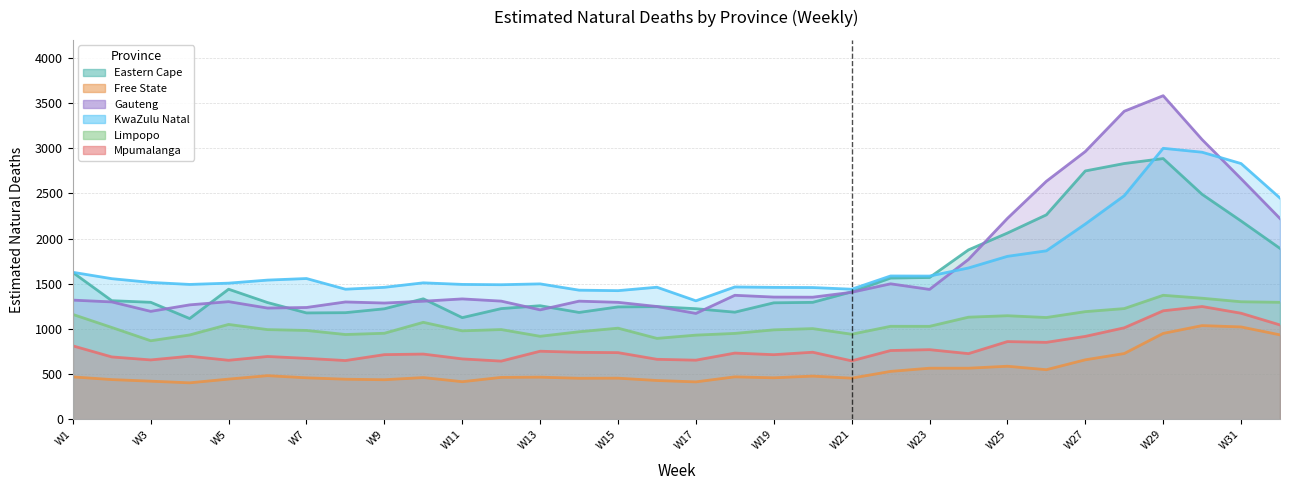

How many data points in Limpopo are above 1009?

16